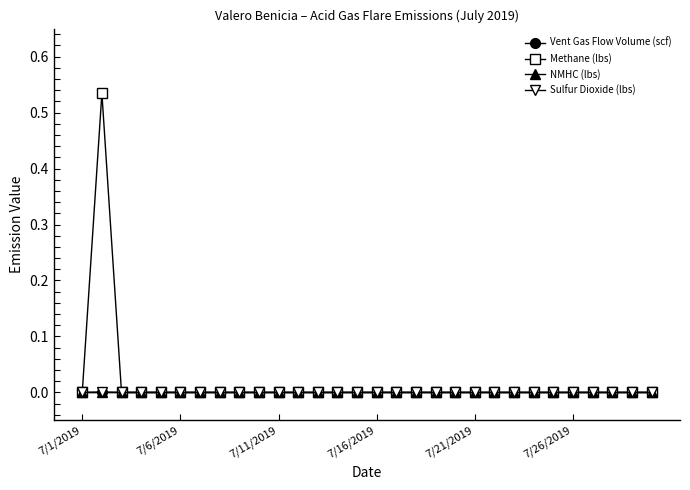

True or false: Vent Gas Flow Volume (scf) and Sulfur Dioxide (lbs) intersect in this chart.

False